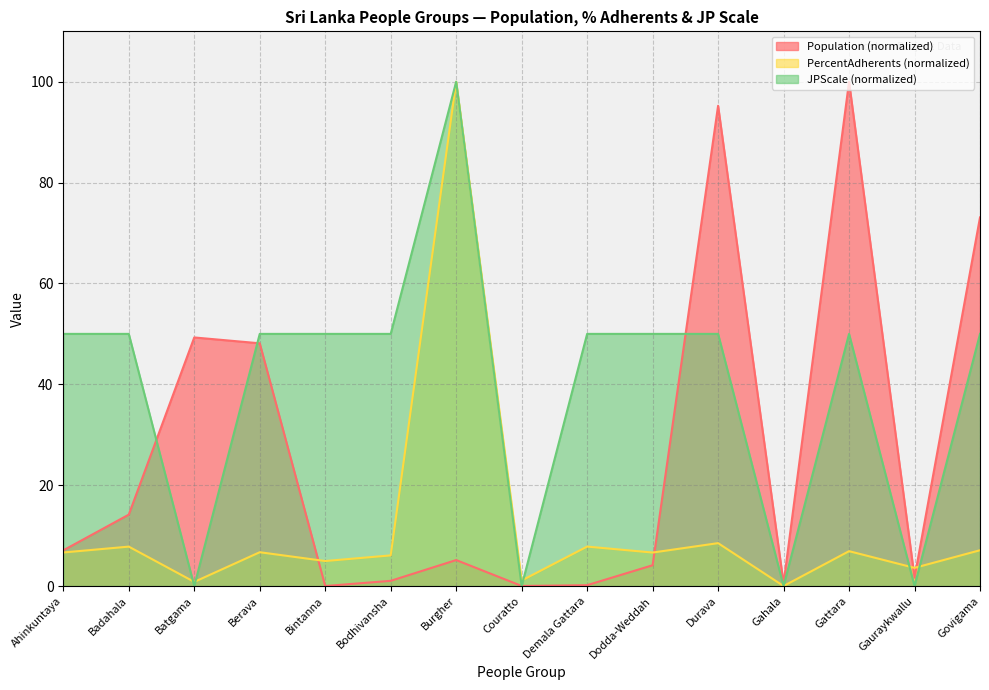

At how many categories does at least one series exceed 1?

14